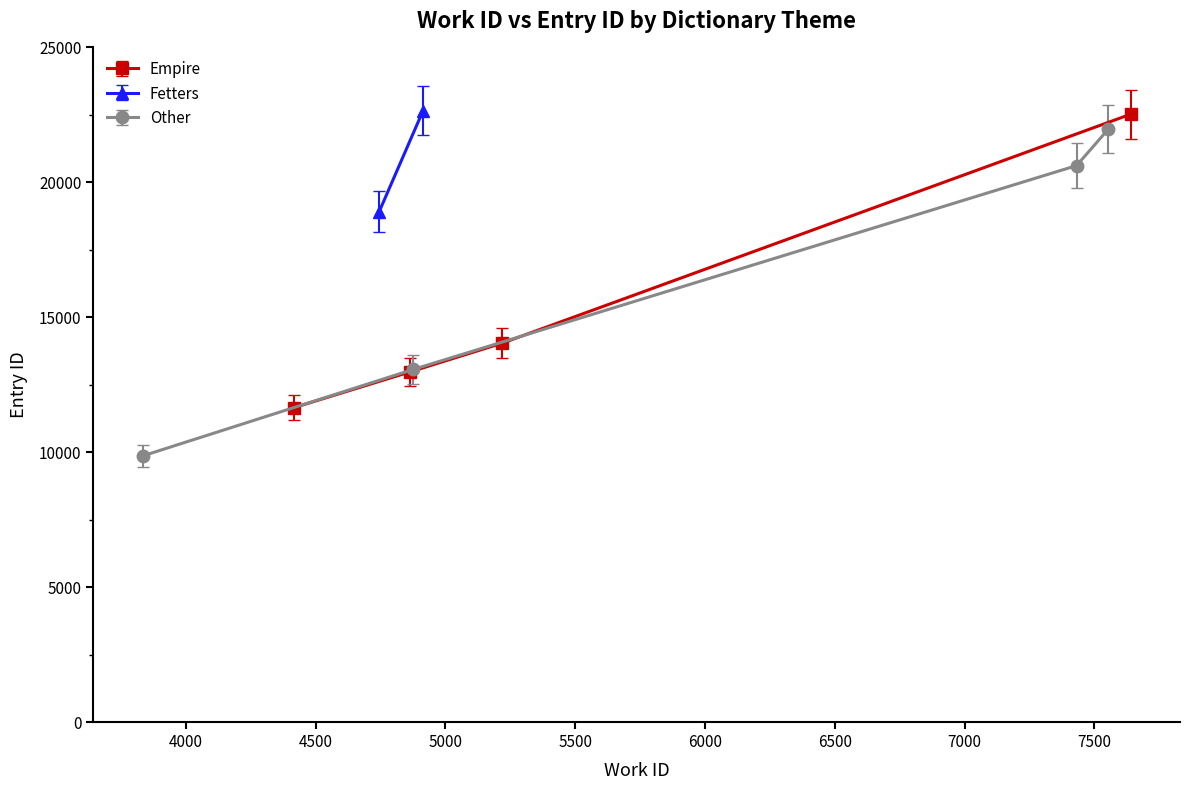

True or false: Empire has more than 0 interior local peaks.

False